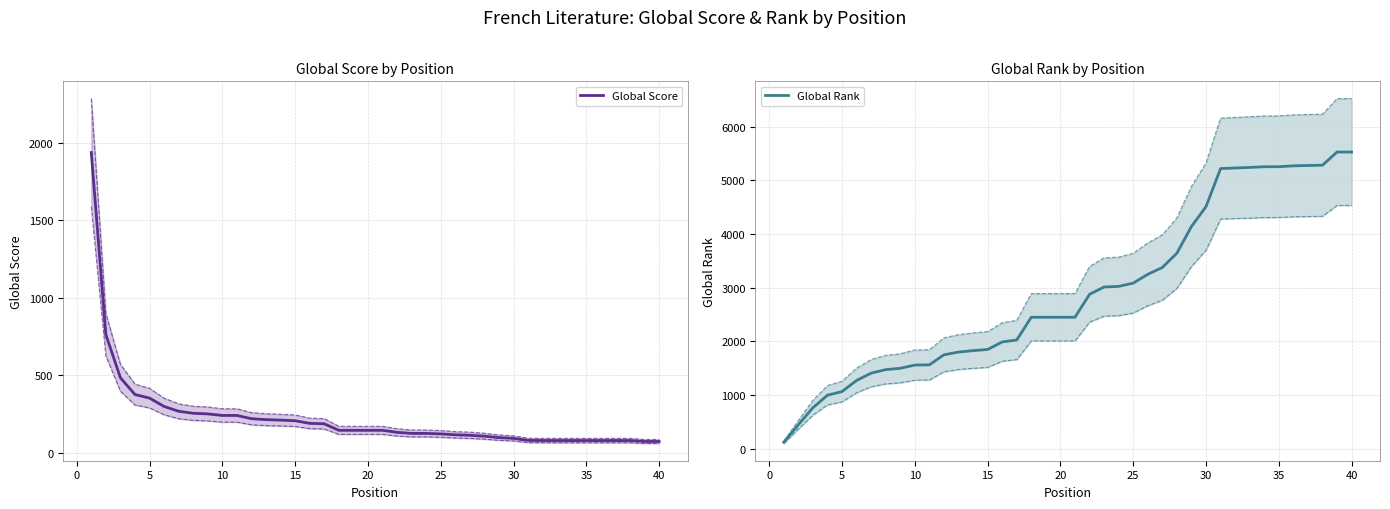

Does the chart have visible grid lines?

Yes